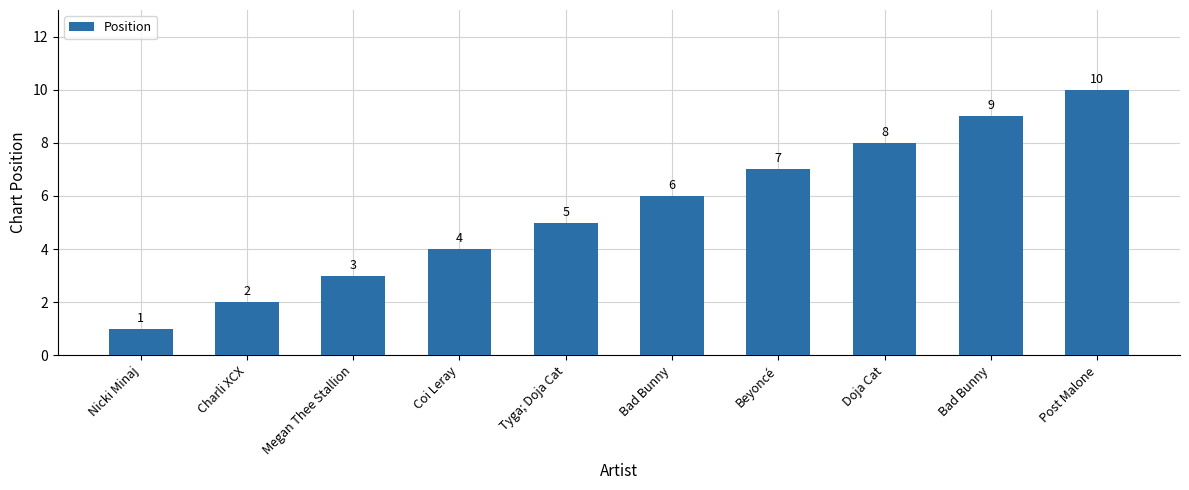

Reading left to right, extract all data points from this chart.

1	2	3	4	5	6	7	8	9	10